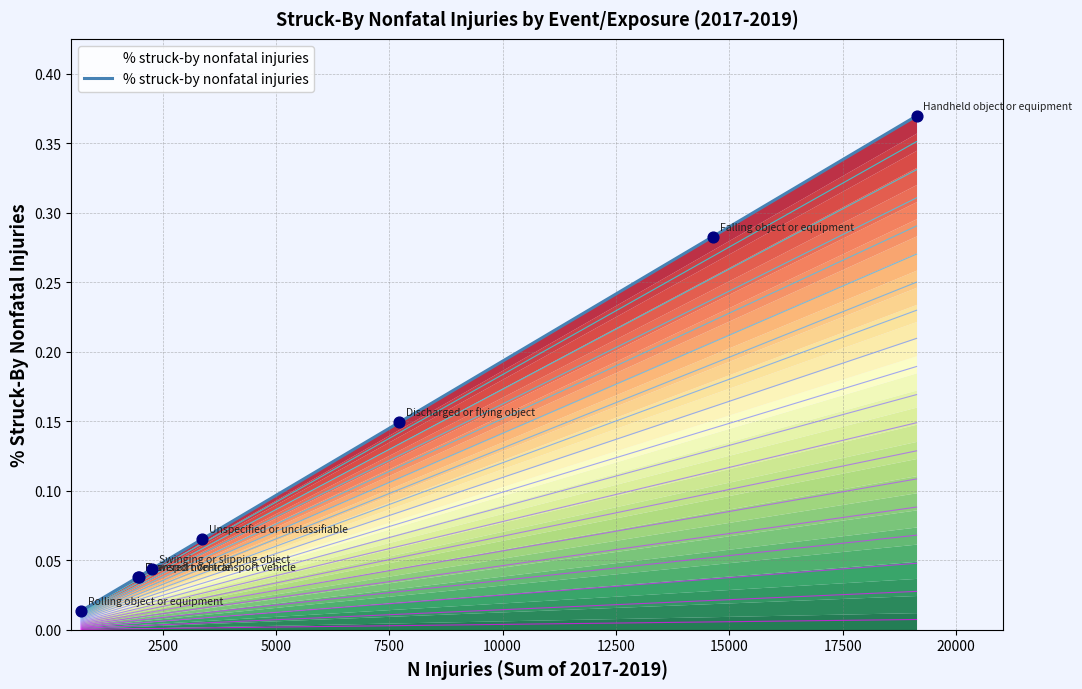

Between Unspecified or unclassifiable and Powered non-transport vehicle, which is larger?

Unspecified or unclassifiable